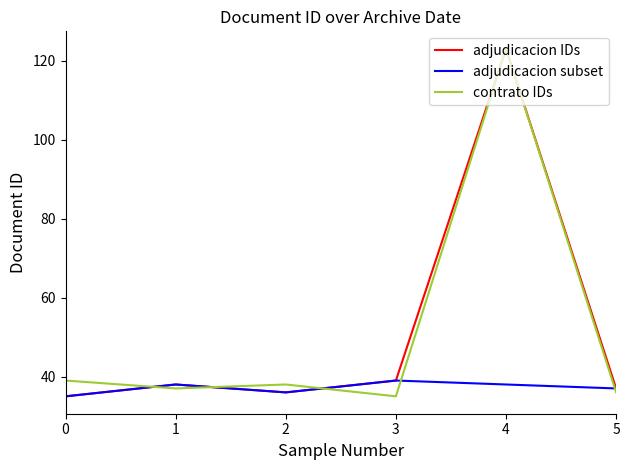

How many categories are shown in the chart?

6